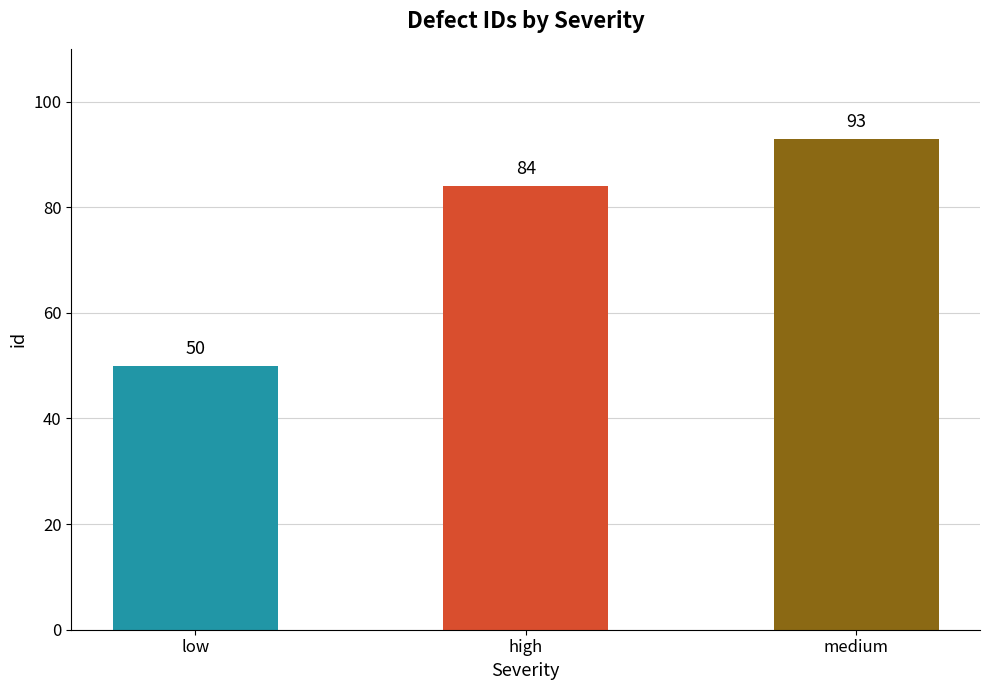

What is the value of the 2nd bar from the left?

84